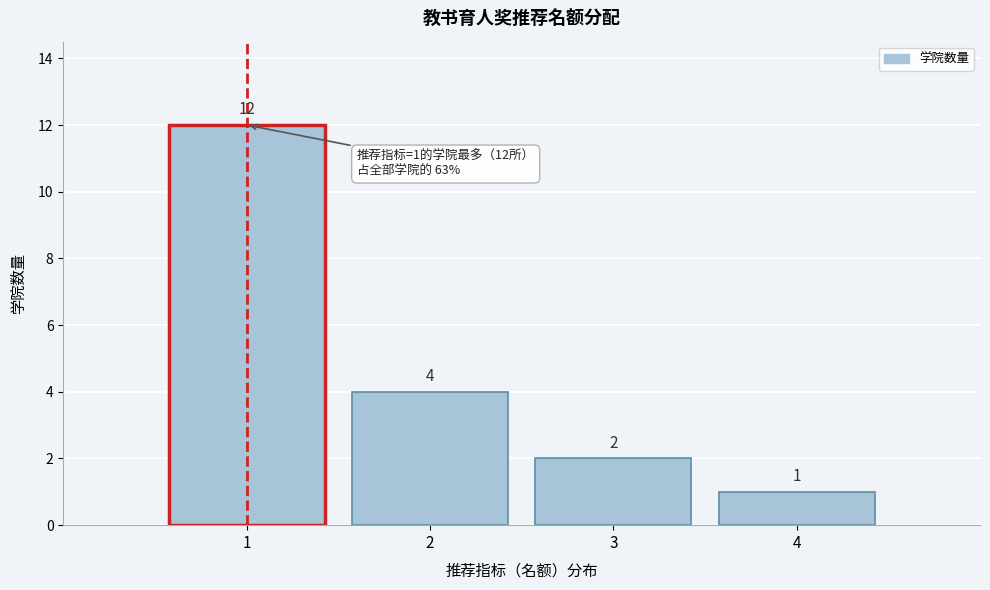

Which range on the x-axis has the tallest bar?

0.5 to 1.5